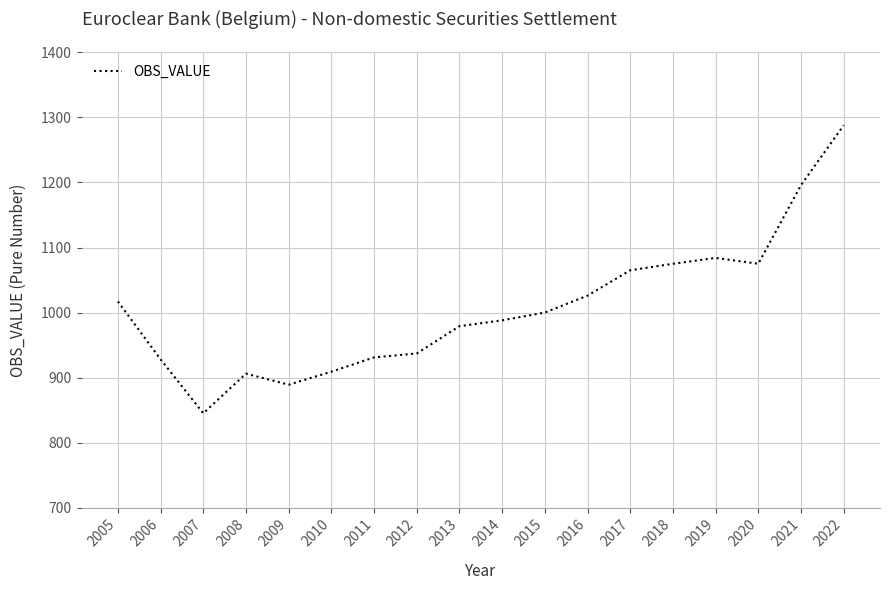

The chart shows a value of 417 at 2010. True or false?

False